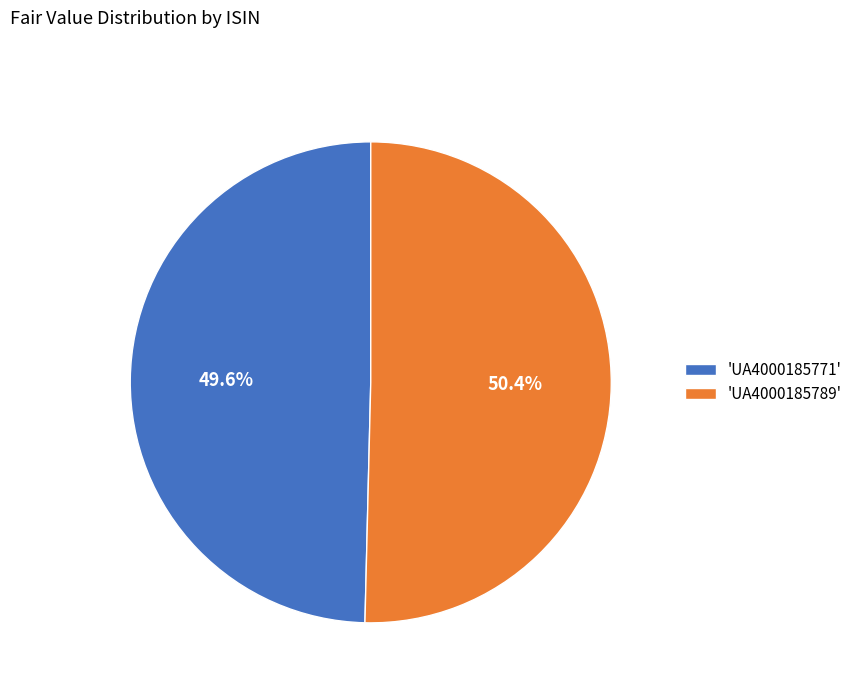

Approximately how many times larger is the value at 'UA4000185771' compared to 'UA4000185789'?

1.0